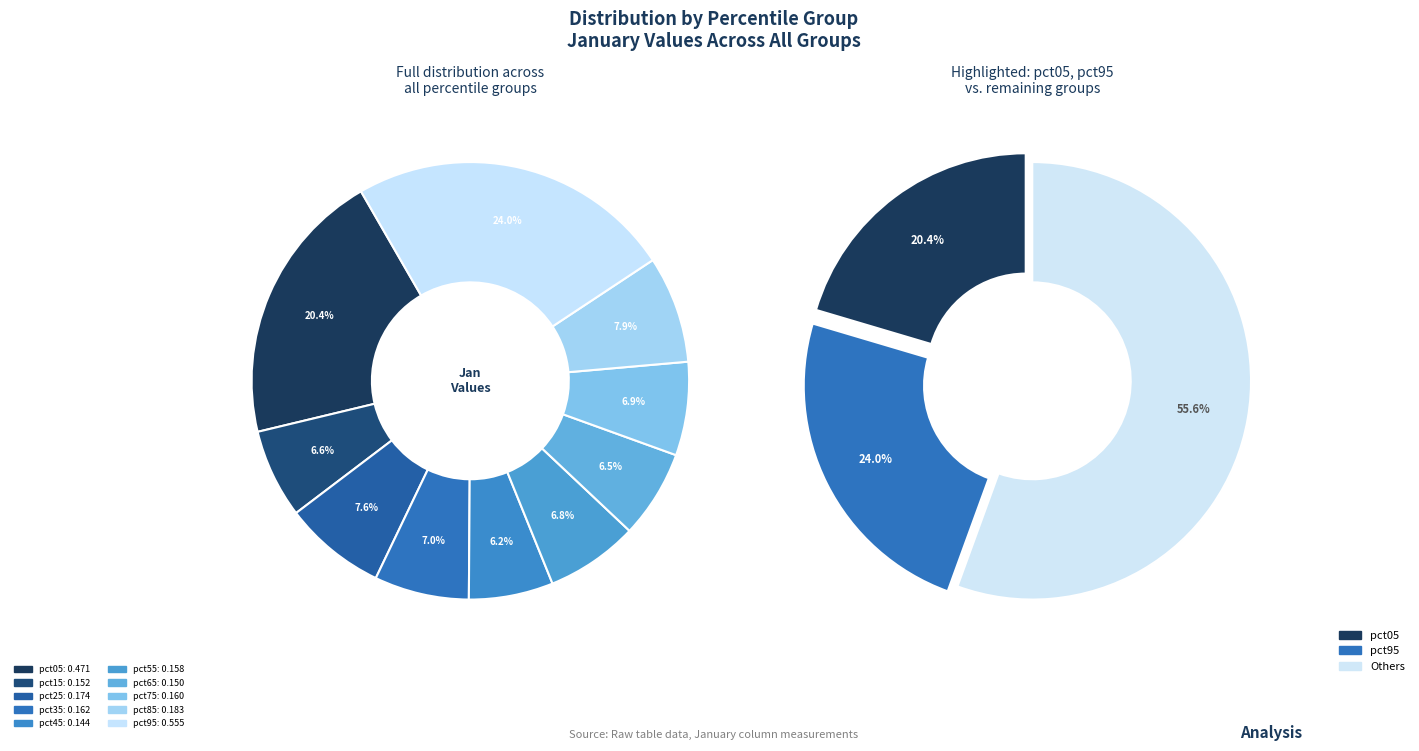

Count the number of slices in the pie.

10